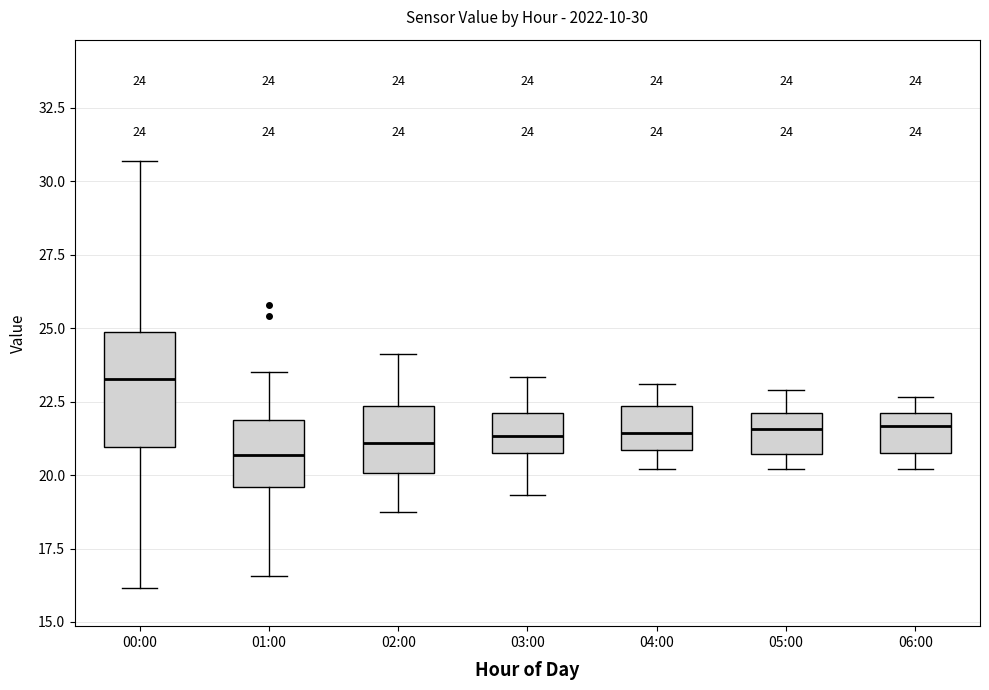

Comparing the boxes themselves (not the whiskers), which one is the tallest?

00:00